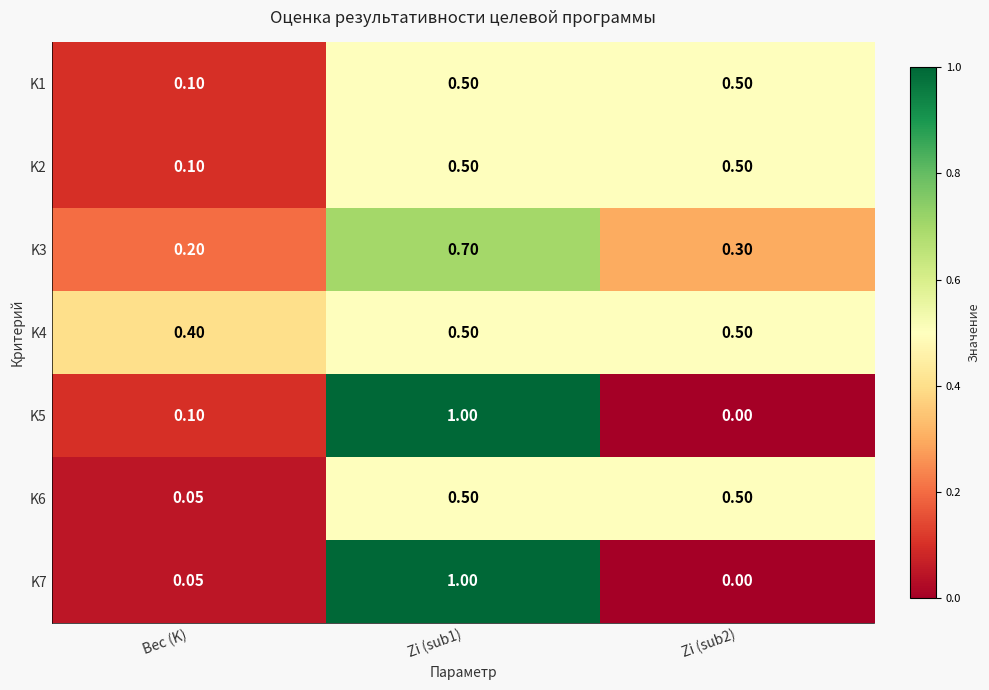

Which category has the lowest value in the K6 series?

Вес (K)